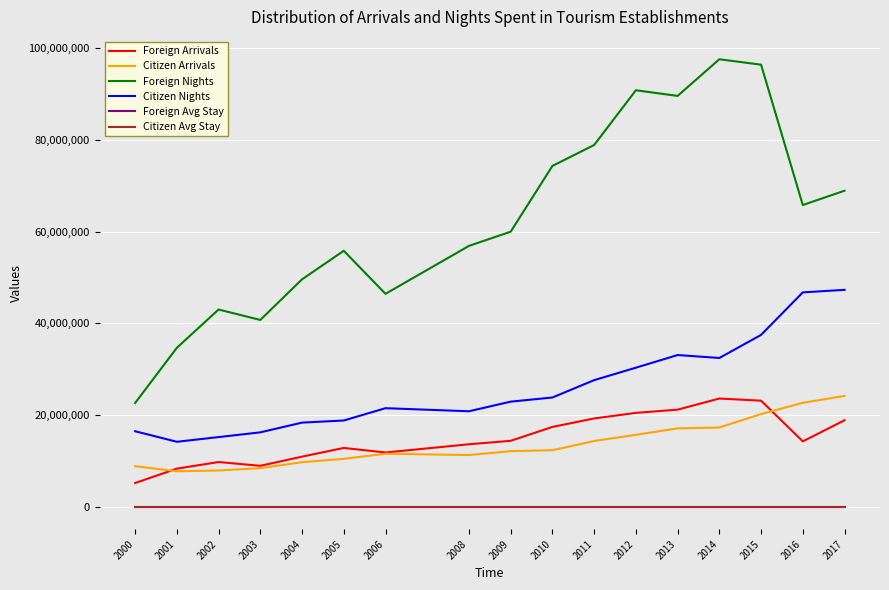

What is the maximum value shown in the chart?

97581075.0